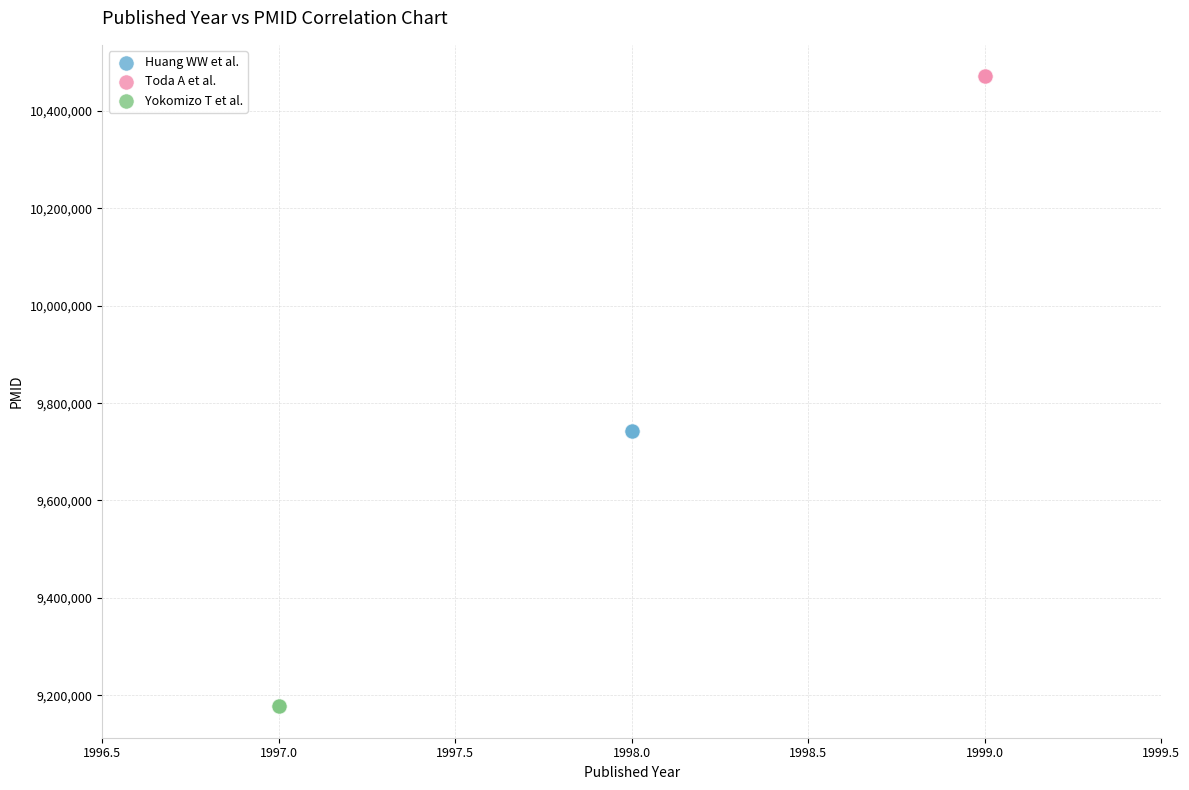

Which series contains the lowest Y value?

Yokomizo T et al.